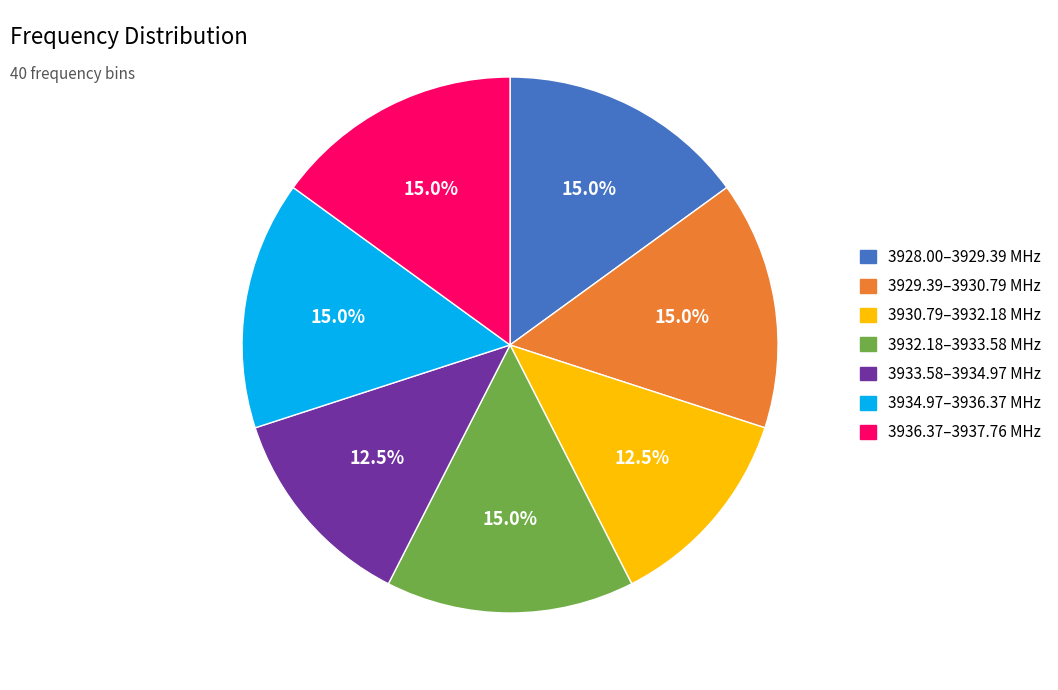

Is there any slice that represents more than half of the pie?

No